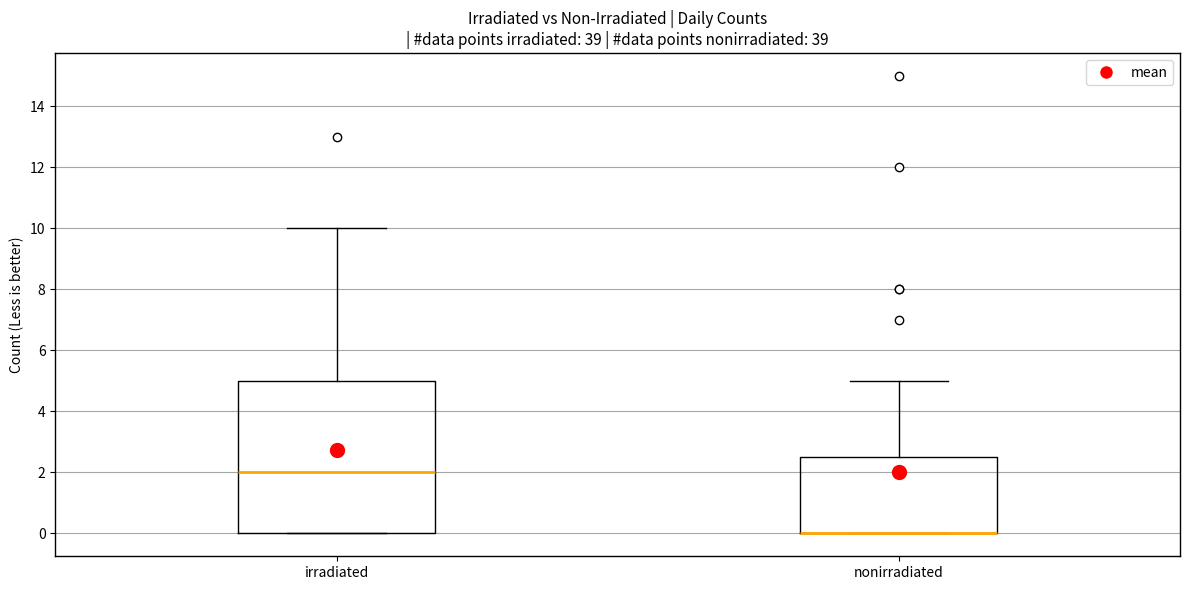

Reading left to right, read every box against the y-axis: the position of its median line, the range the box covers, and the ends of its whiskers. The values are not printed on the chart, so give them approximately, as read against the axis.

irradiated: median 2.0, box 0.0 to 5.0, whiskers 0.0 to 10.0
nonirradiated: median 0.0 (drawn on the box's lower edge), box 0.0 to 2.6, whiskers 0.0 to 5.0